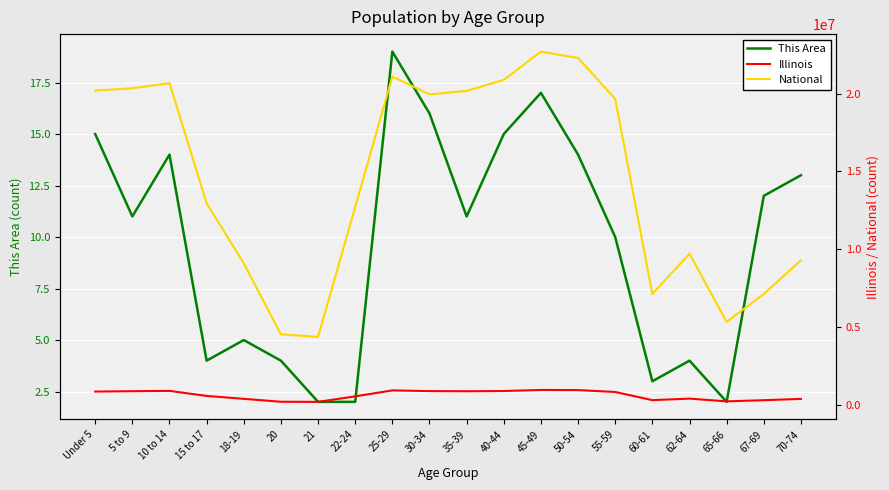

What are all the series names shown in the legend?

This Area, Illinois, National